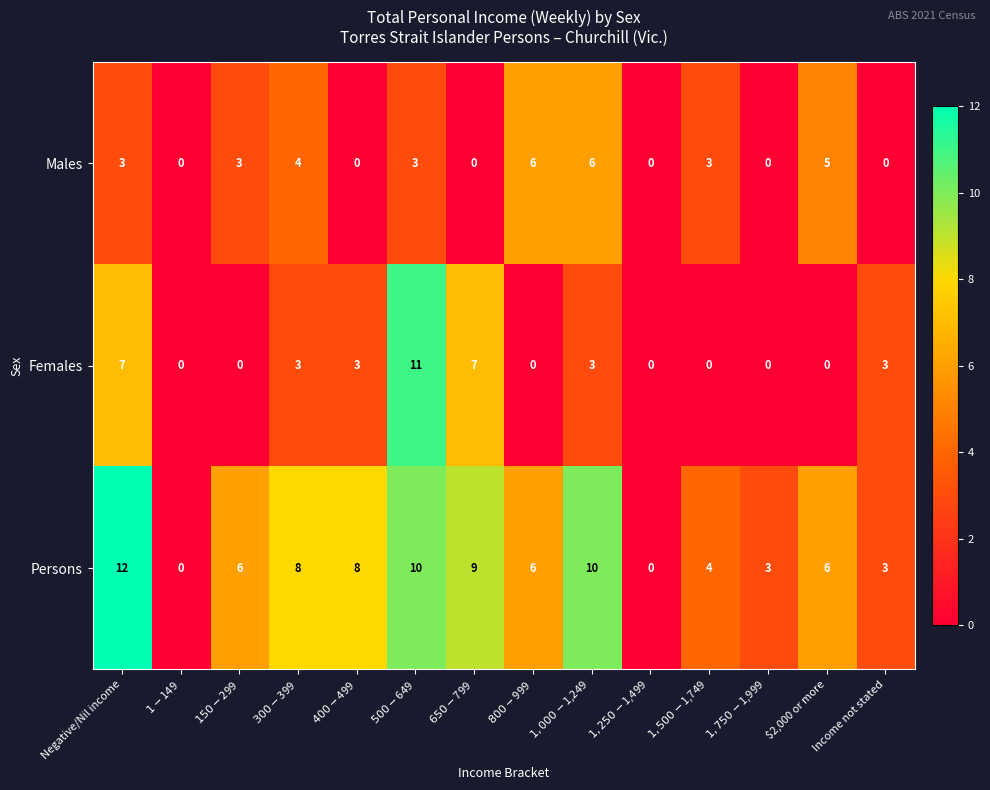

Which series has the largest total across all categories?

Persons